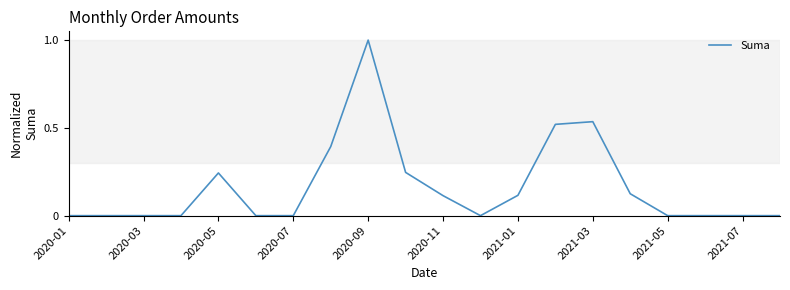

What is the difference between the maximum and minimum values?

1.0